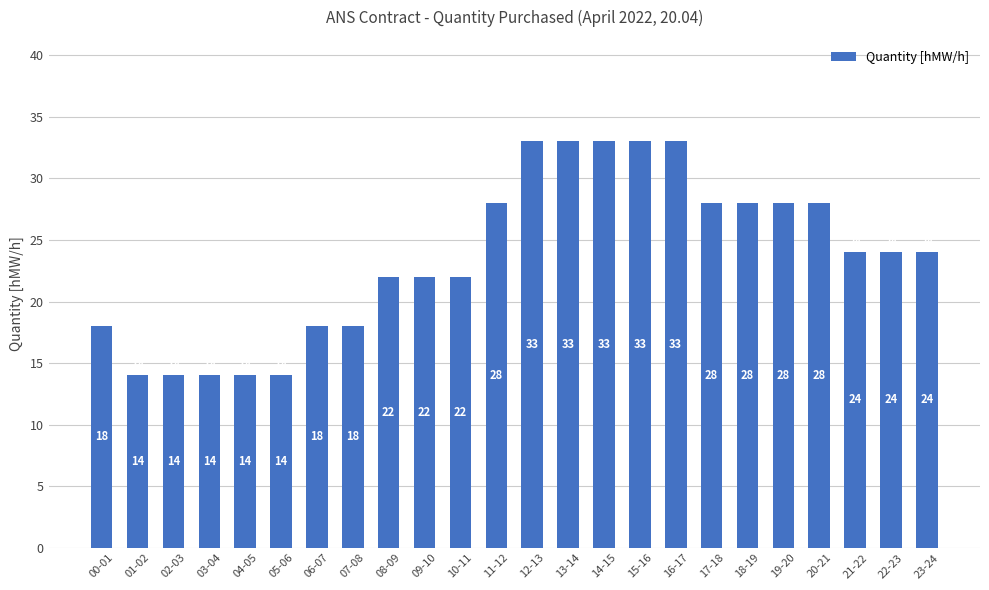

What is the ratio of the value at 21-22 to the value at 02-03?

1.7